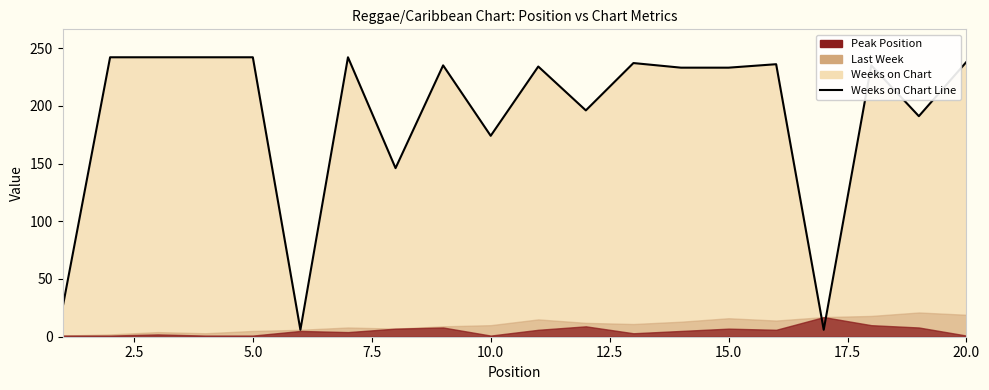

What is the difference between the values at 7.5 and 20.0?

7